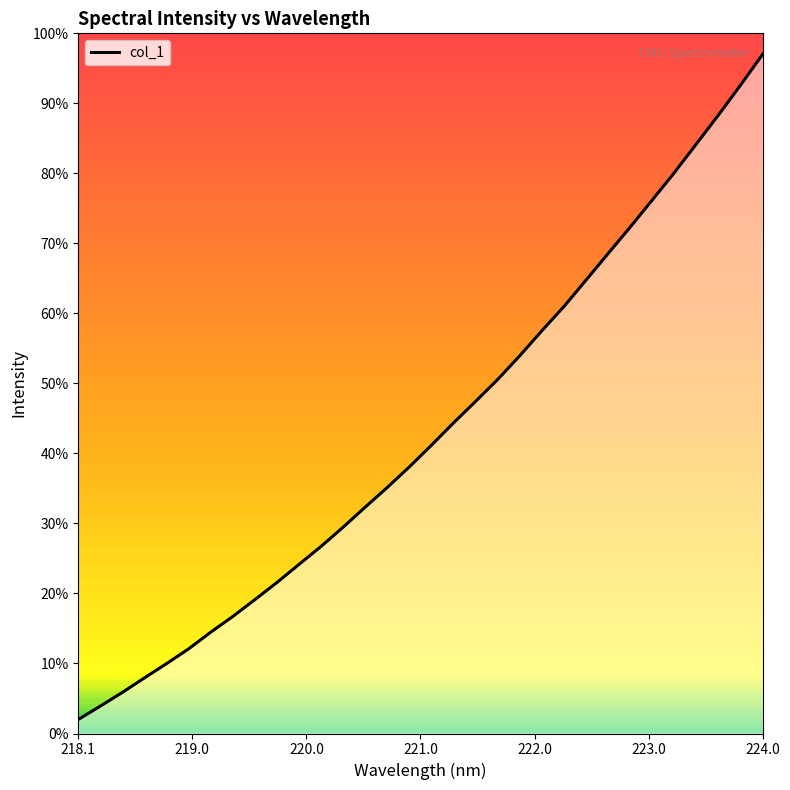

Does the chart display data point markers on the line(s)?

No